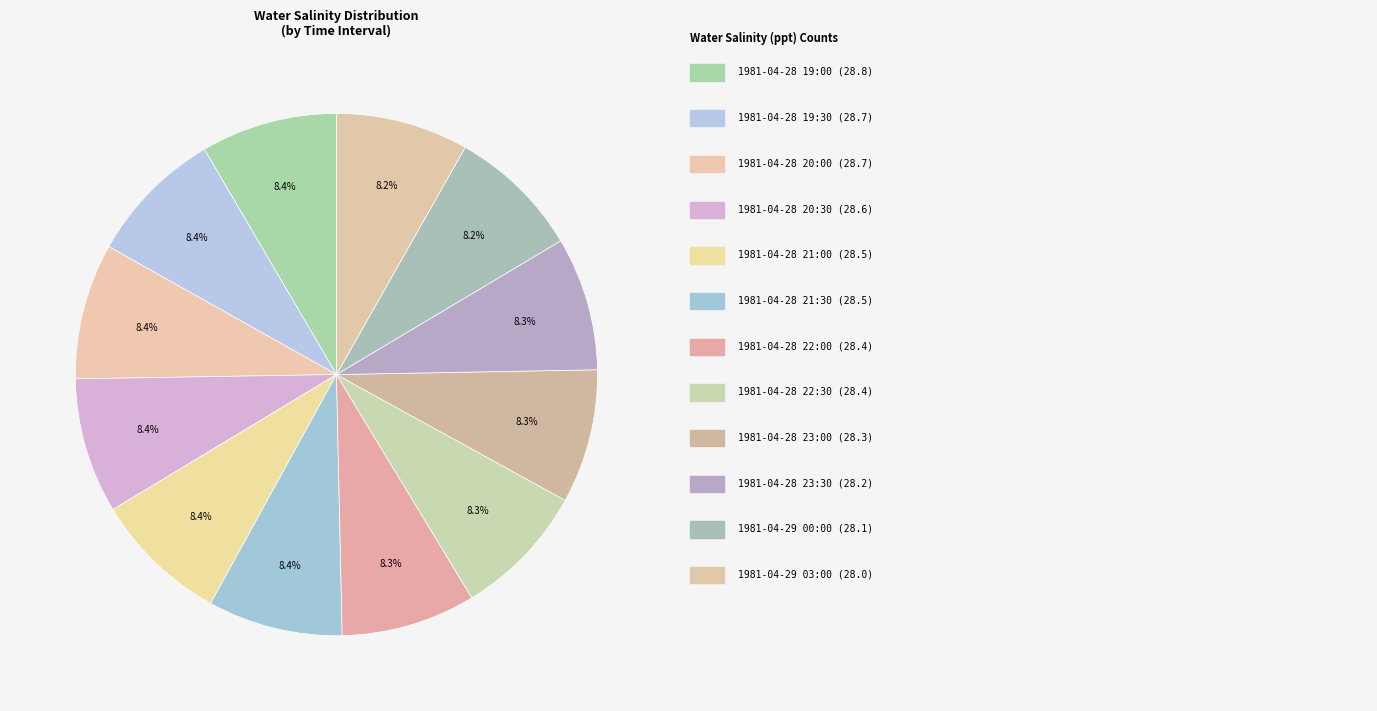

Which slice is the largest?

1981-04-28 19:00